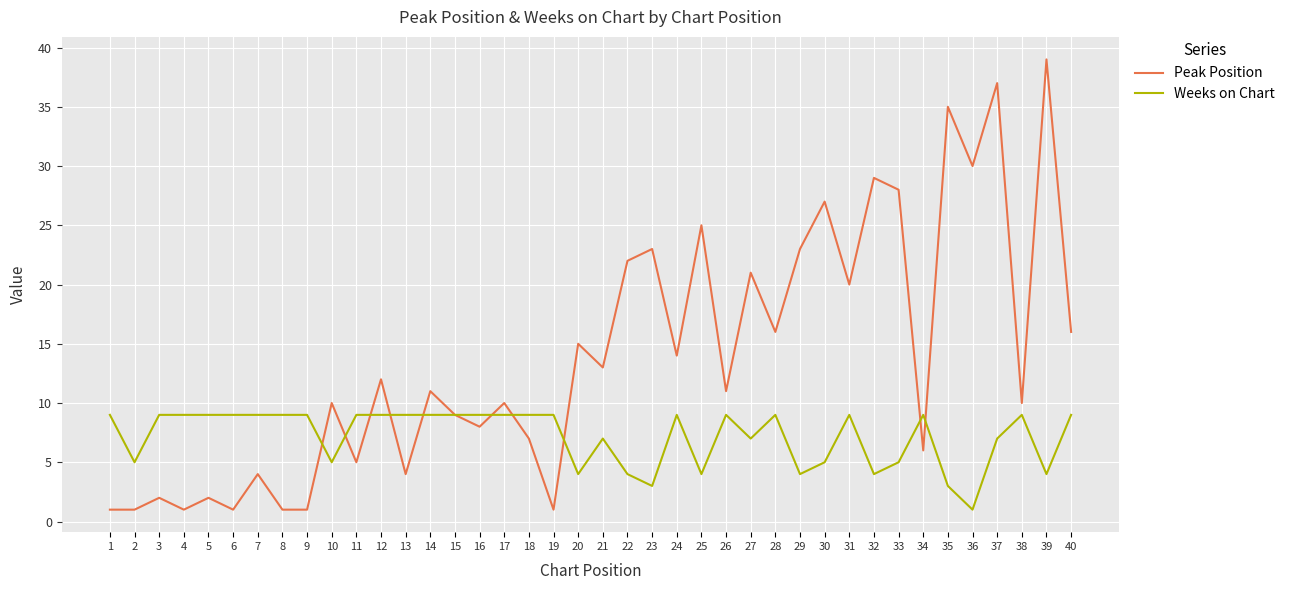

What is the spread (max minus min) of values at 2?

4